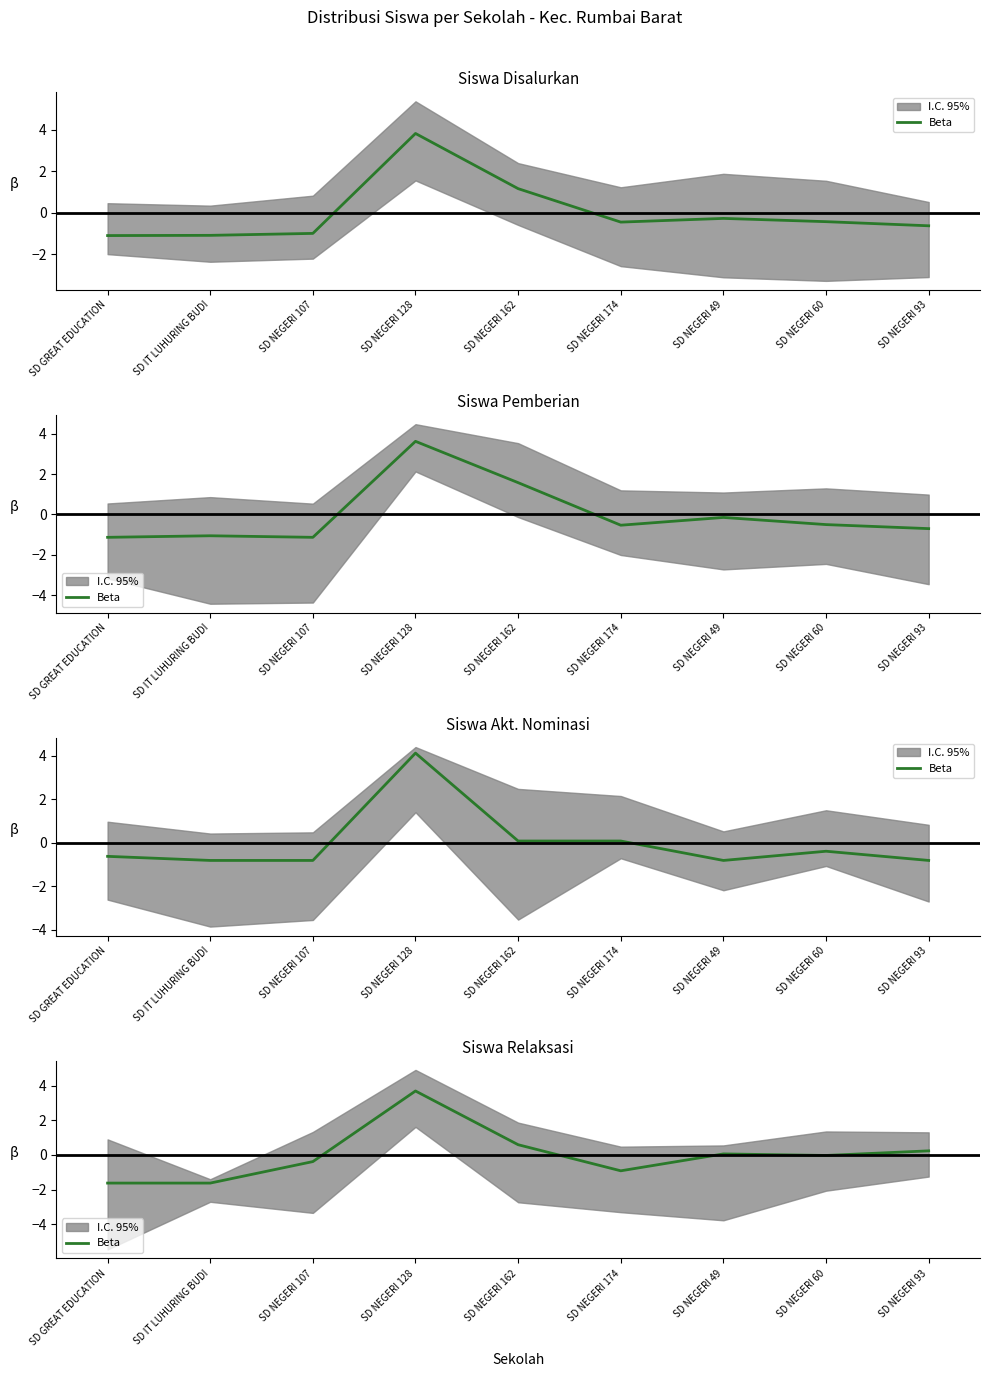

Rank the categories by value from highest to lowest.

SD NEGERI 128, SD NEGERI 162, SD NEGERI 93, SD NEGERI 49, SD NEGERI 60, SD NEGERI 107, SD NEGERI 174, SD GREAT EDUCATION, SD IT LUHURING BUDI